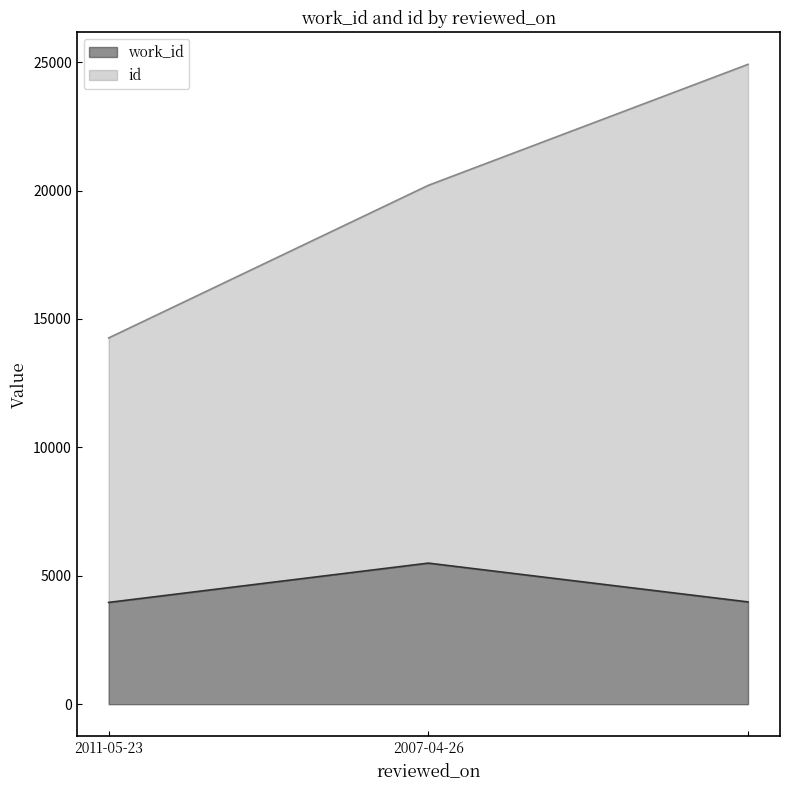

How many values in the id series are below 20205?

1